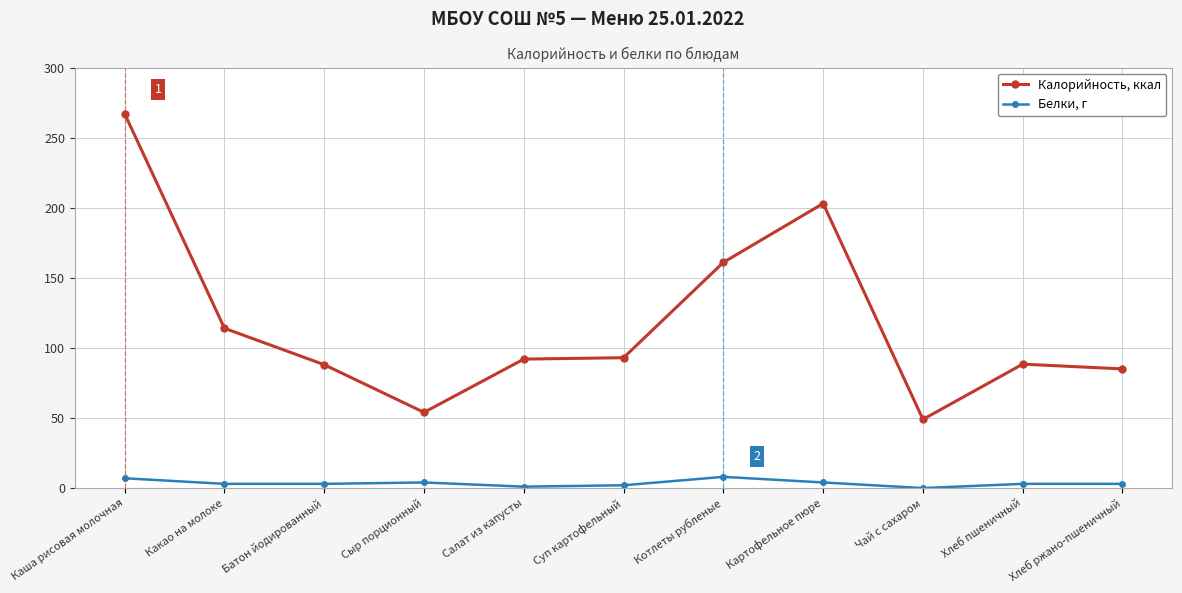

Where does the Калорийность, ккал series first go above 92?

Каша рисовая молочная